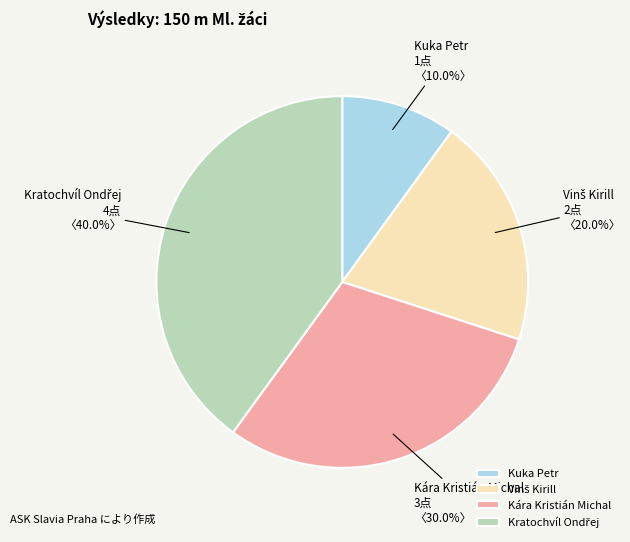

True or false: Kára Kristián Michal accounts for 30% of the total.

True